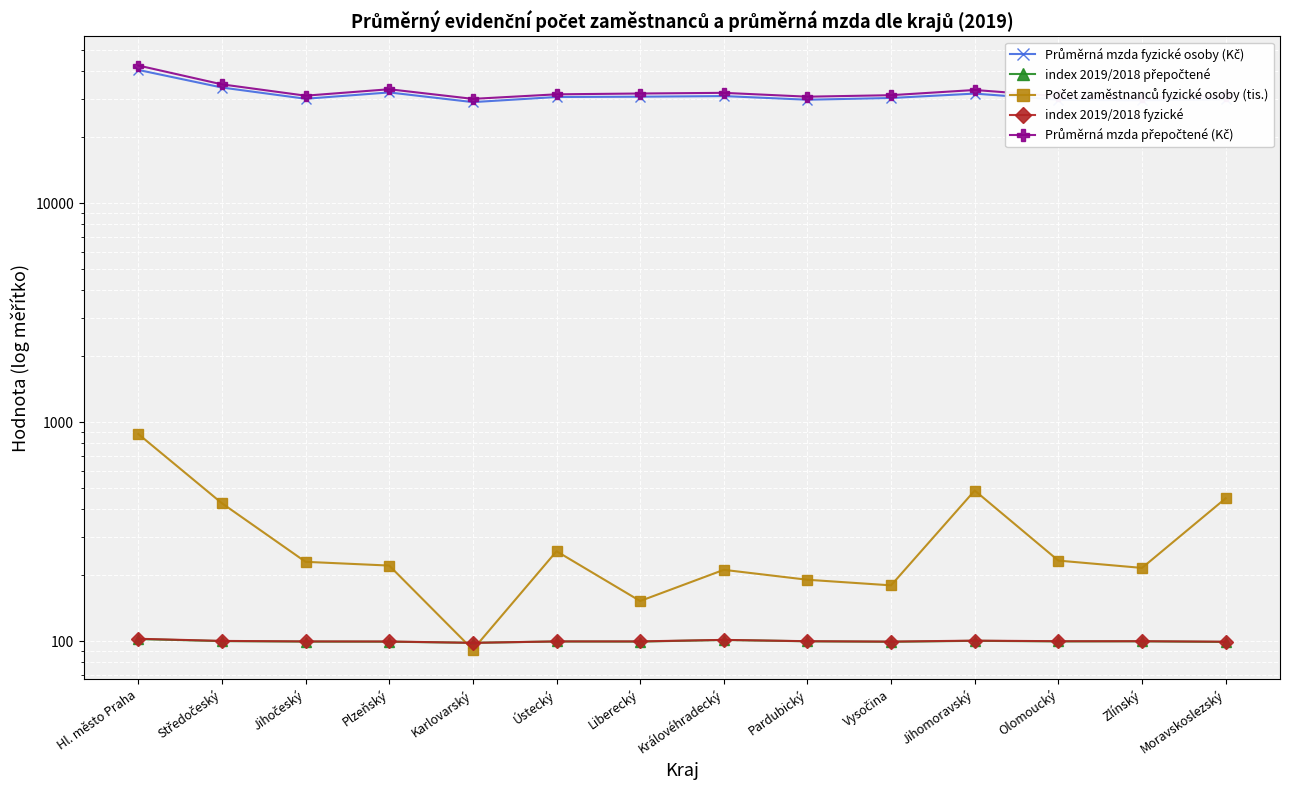

Which label corresponds to the largest value in the chart?

Hl. město Praha